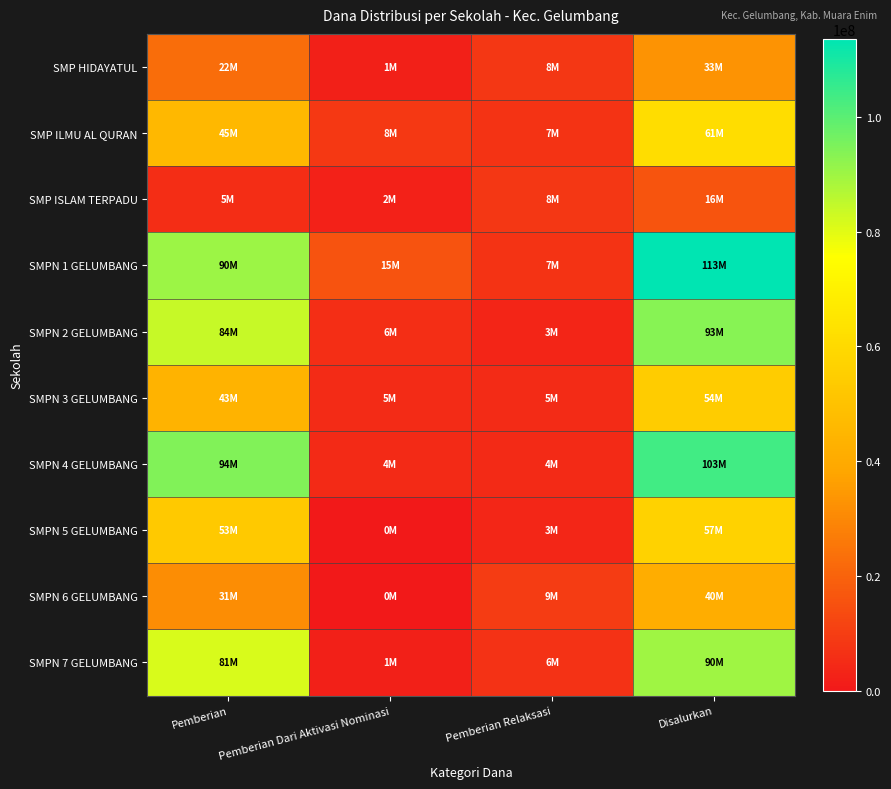

Which has a higher value, Pemberian Relaksasi or Pemberian?

Pemberian